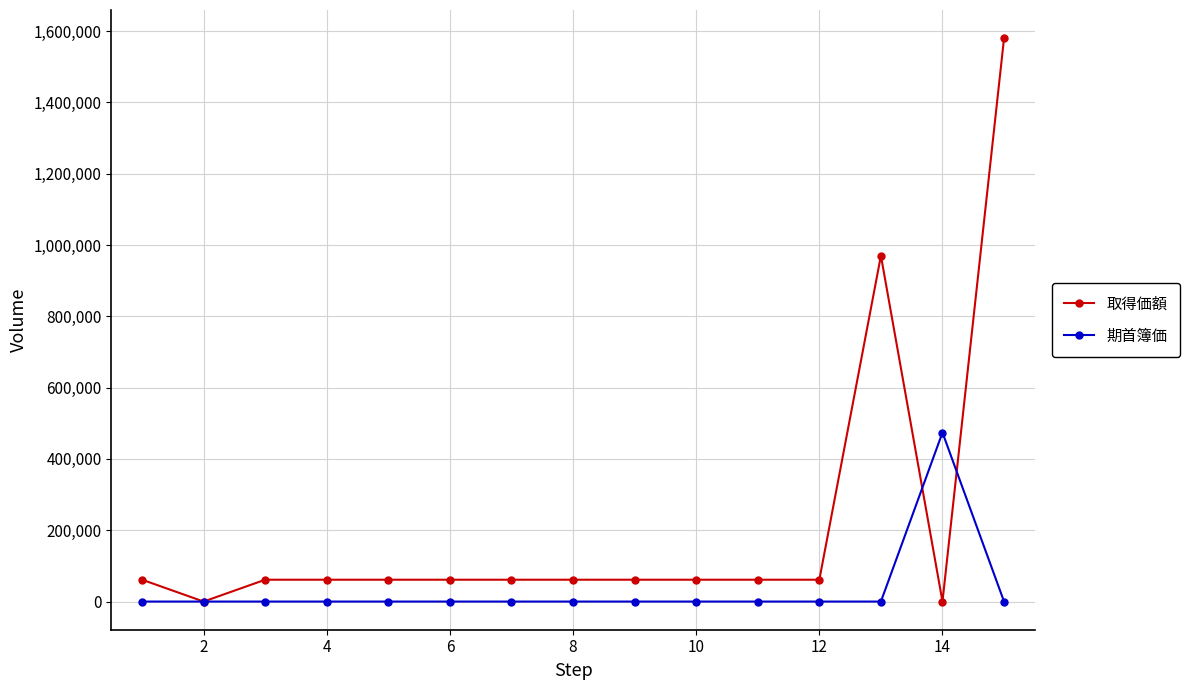

What is the value of the 期首簿価 point at the 7th from the left?

1